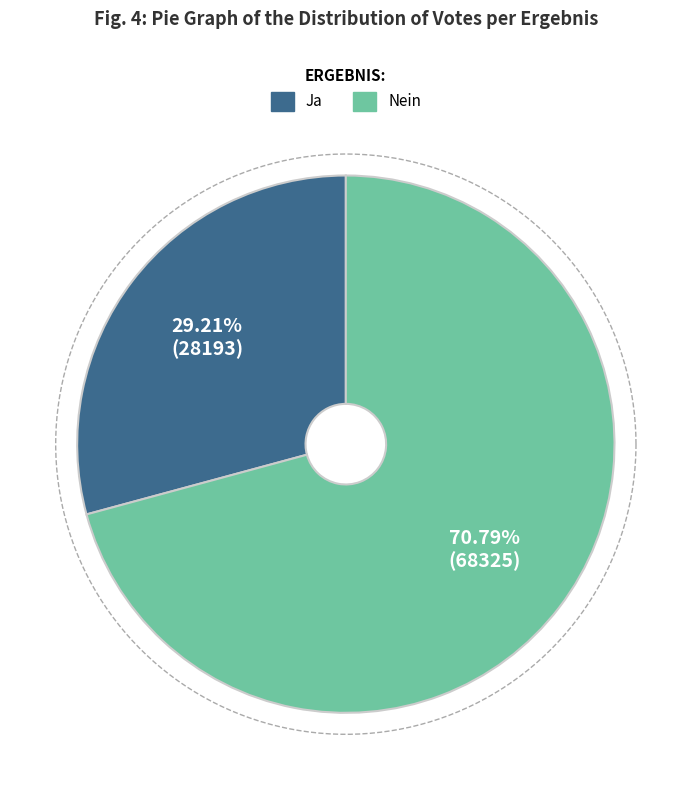

Which has a higher value, Ja or Nein?

Nein